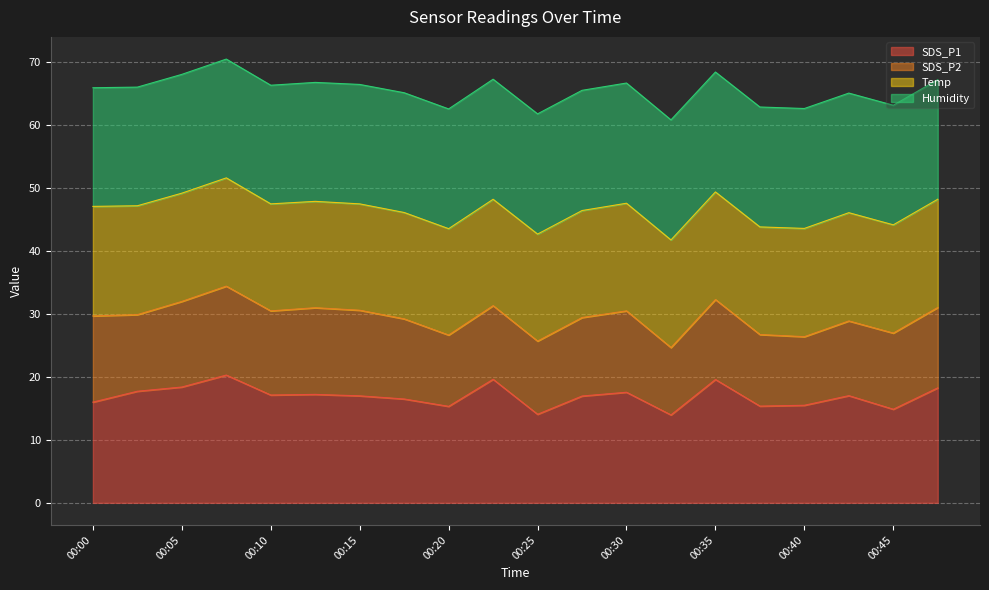

Which series has the largest total across all categories?

Humidity